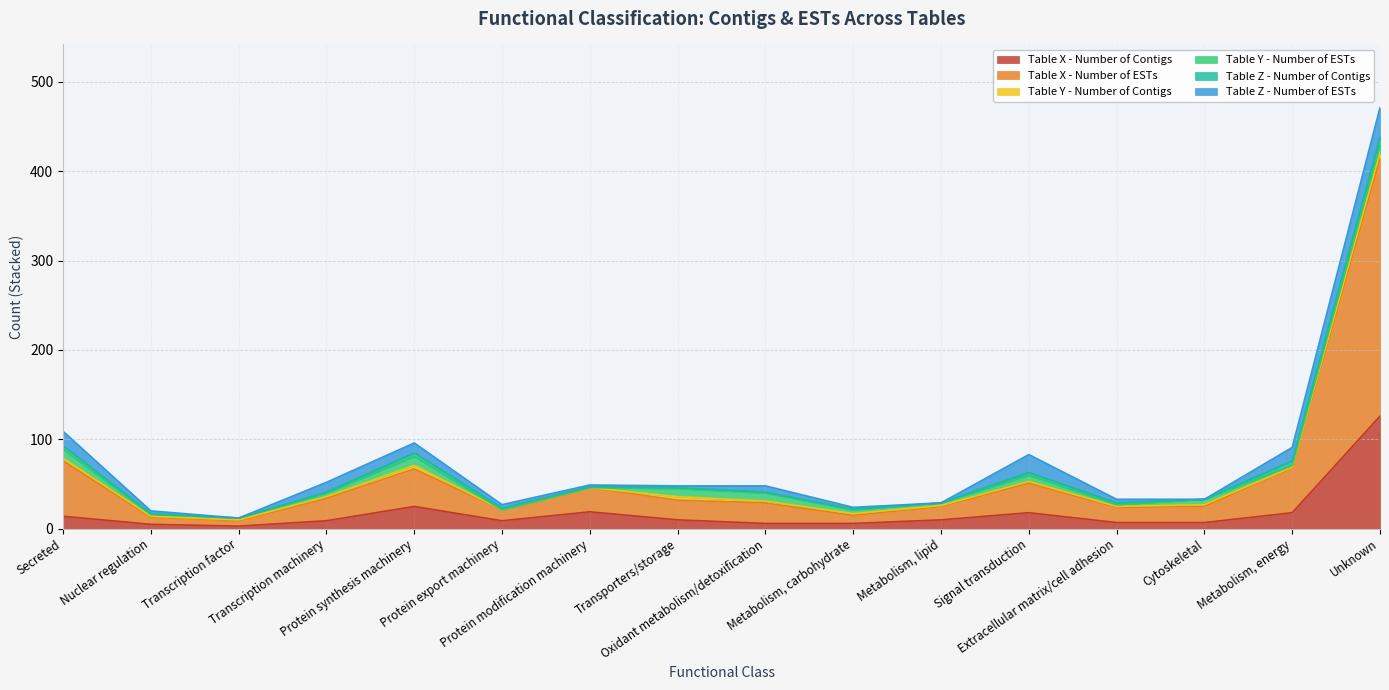

Where do Table X - Number of Contigs and Table Z - Number of ESTs first cross each other?

Secreted and Nuclear regulation